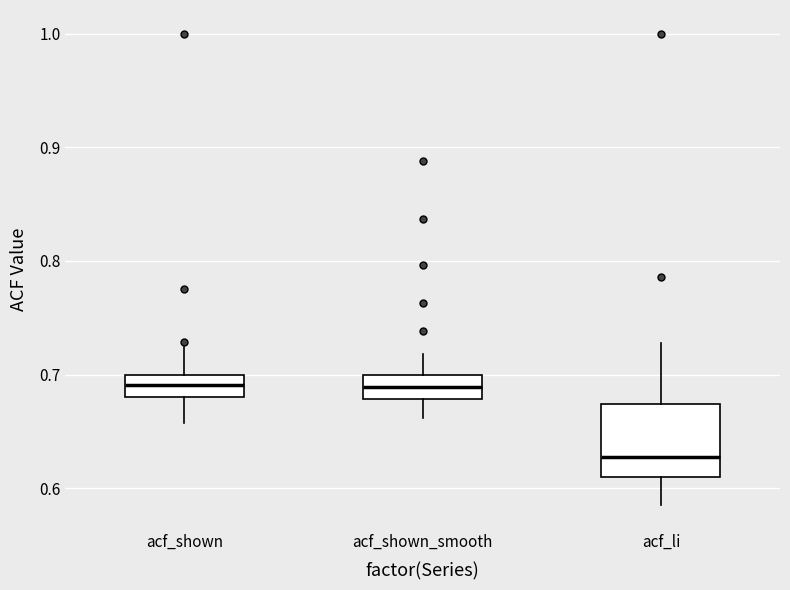

Comparing the boxes themselves (not the whiskers), which one is the tallest?

acf_li